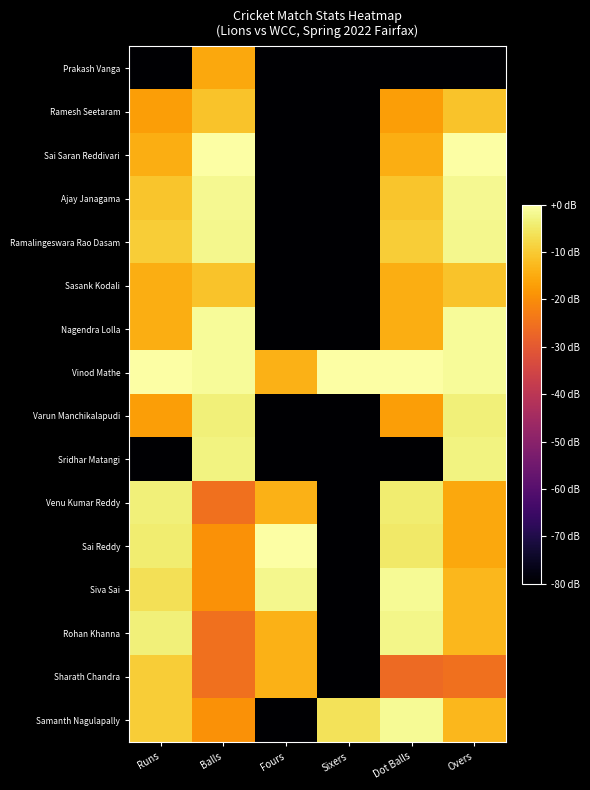

Rank the series by their maximum value, from lowest to highest.

Prakash Vanga, Ramesh Seetaram, Sasank Kodali, Sharath Chandra, Varun Manchikalapudi, Venu Kumar Reddy, Sridhar Matangi, Rohan Khanna, Ramalingeswara Rao Dasam, Ajay Janagama, Siva Sai, Samanth Nagulapally, Nagendra Lolla, Sai Saran Reddivari, Vinod Mathe, Sai Reddy